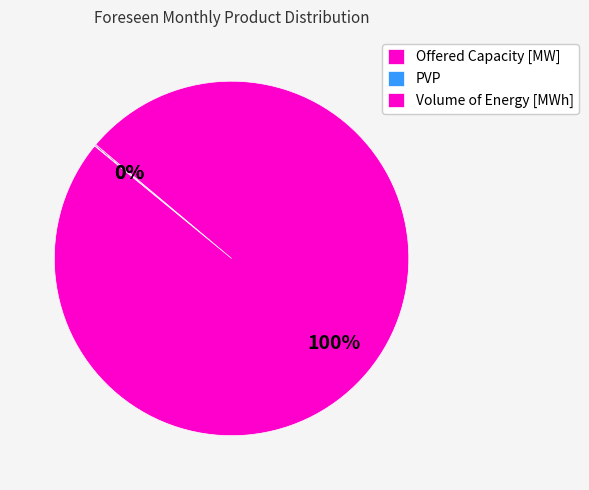

To the nearest percent, what portion does Volume of Energy [MWh] represent?

100%